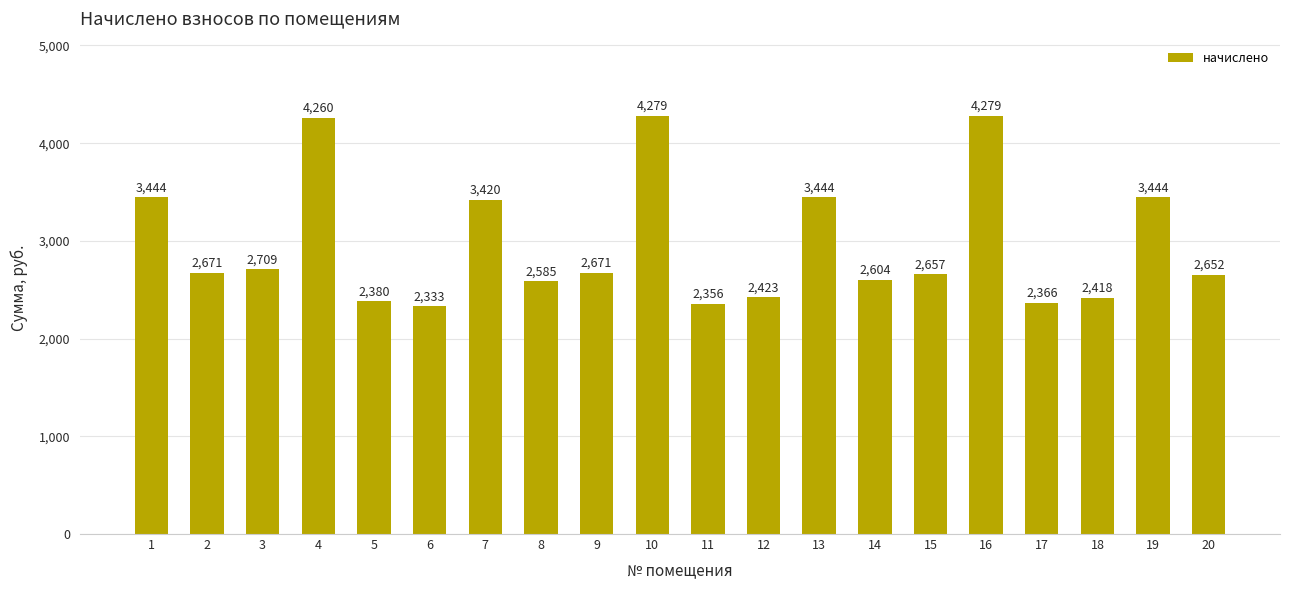

Which label corresponds to the smallest value in the chart?

6